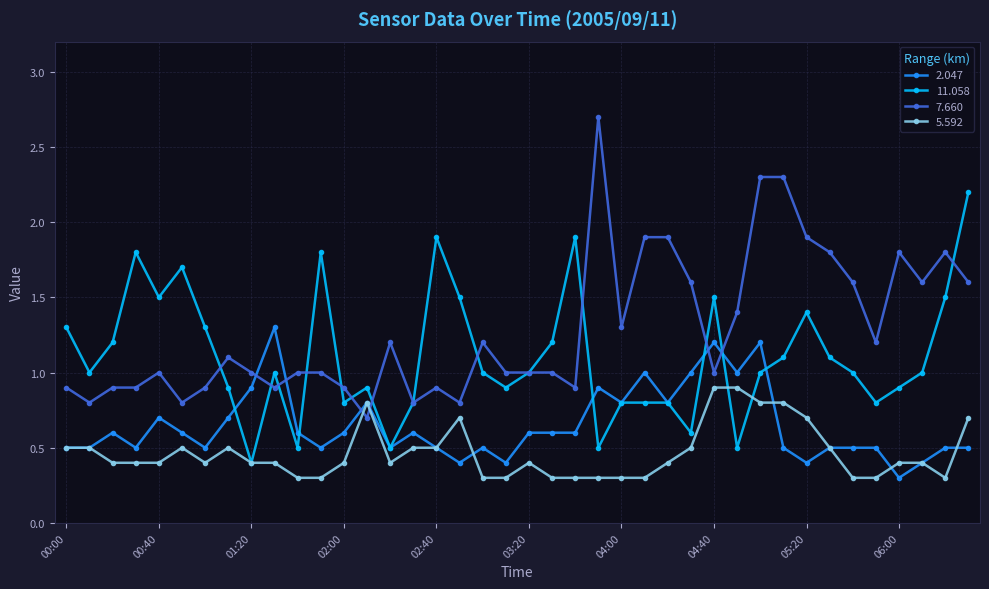

True or false: 11.058 and 5.592 cross at least once.

True